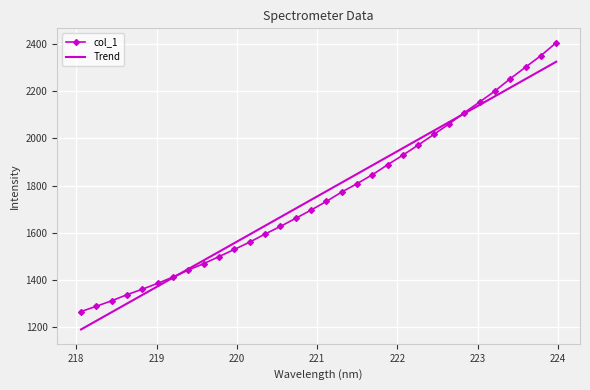

What is the greatest value displayed?

2405.4